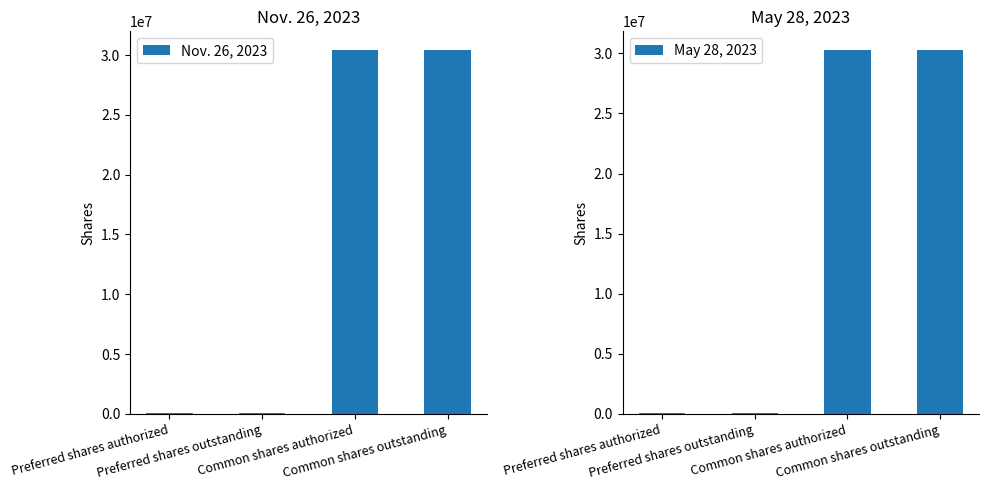

What is the difference between the highest and lowest values at Common shares outstanding?

137000